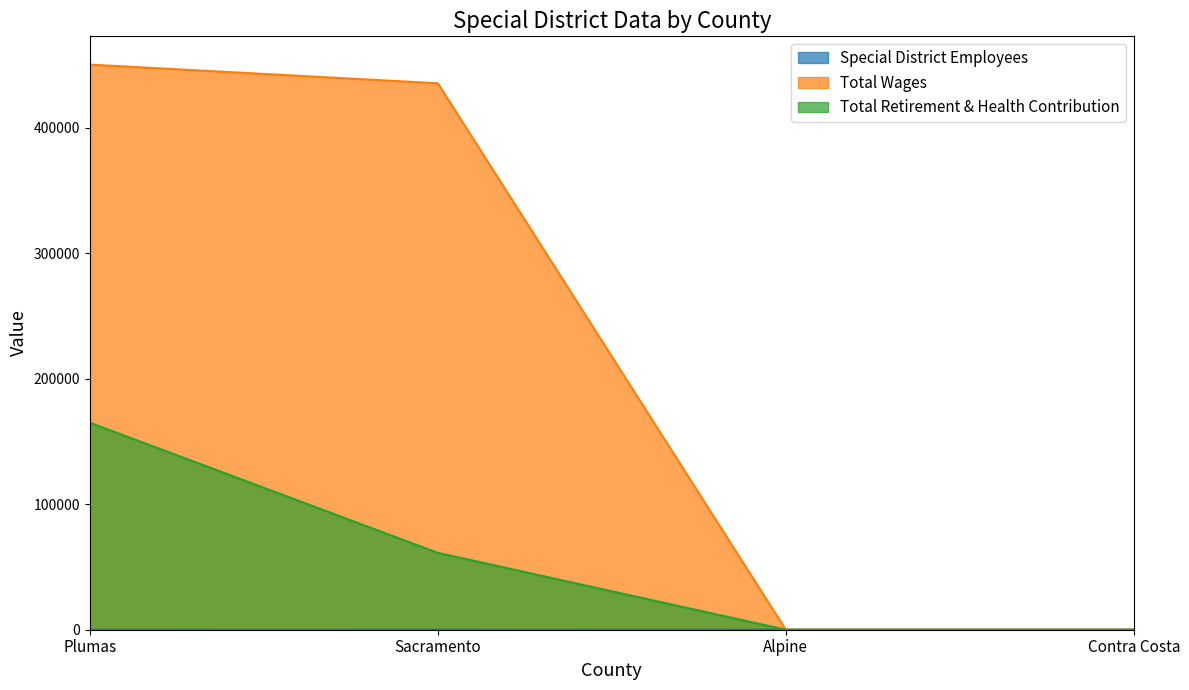

True or false: Total Wages and Total Retirement & Health Contribution intersect in this chart.

False